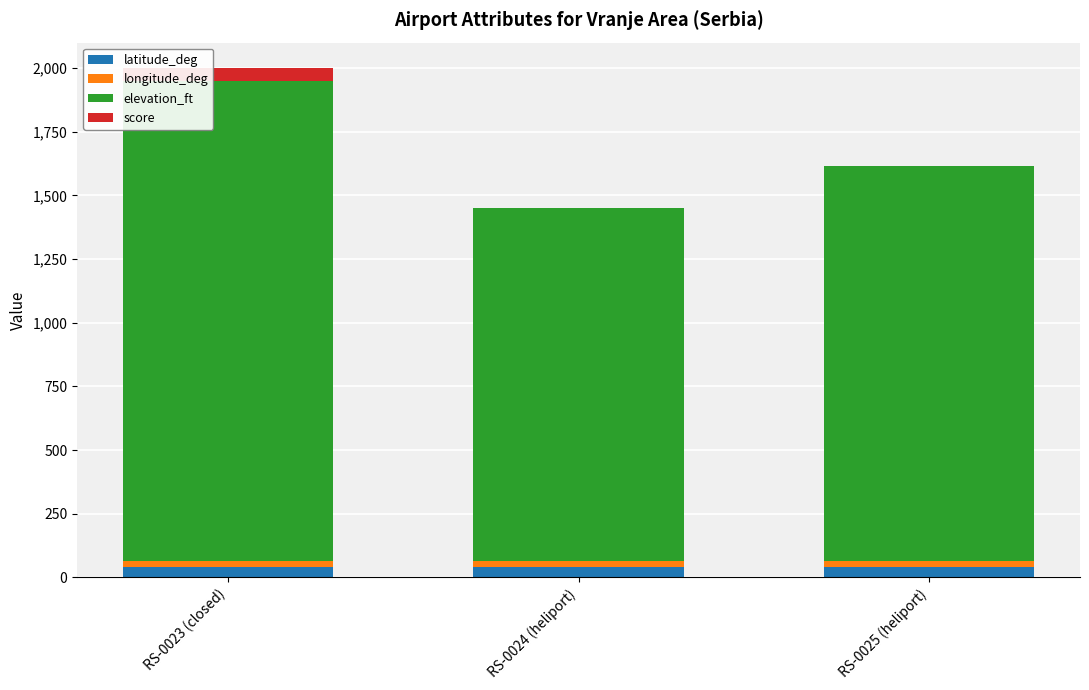

At which category is the sum across all series the highest?

RS-0023 (closed)